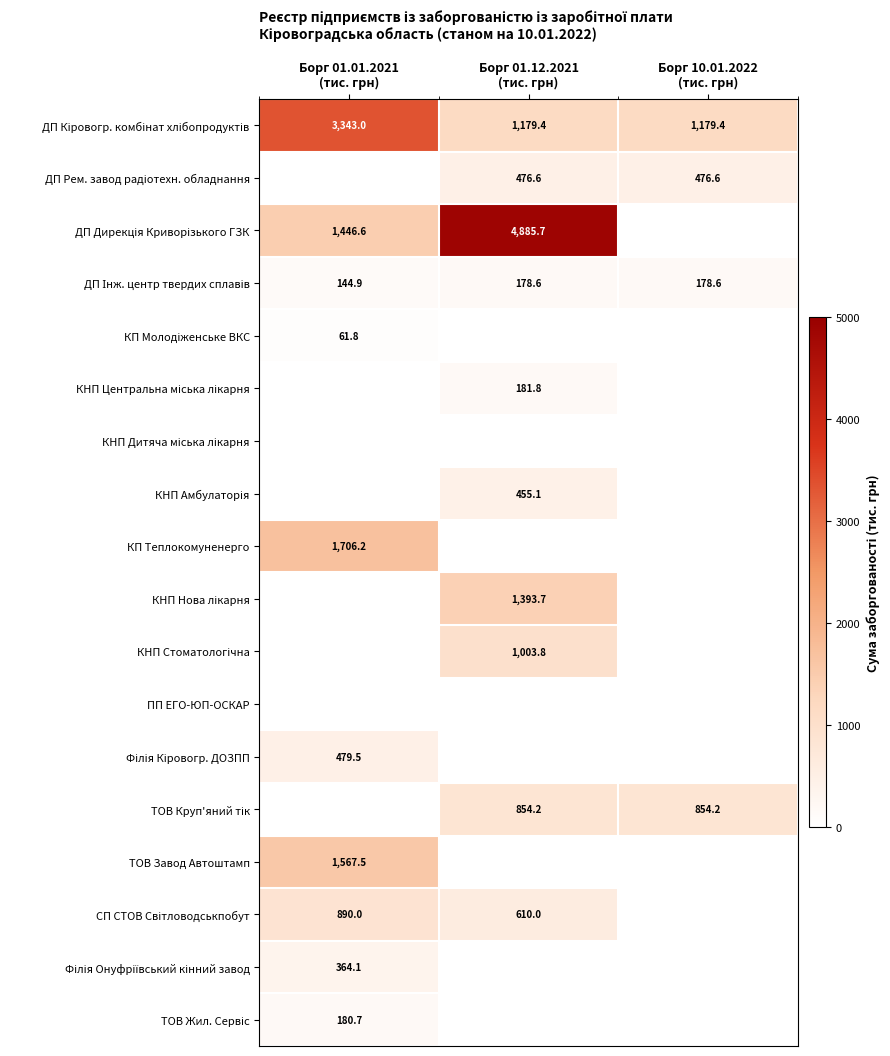

List the labels in order of ТОВ Круп'яний тік value, largest first.

Борг 01.12.2021 (тис. грн), Борг 10.01.2022 (тис. грн), Борг 01.01.2021 (тис. грн)